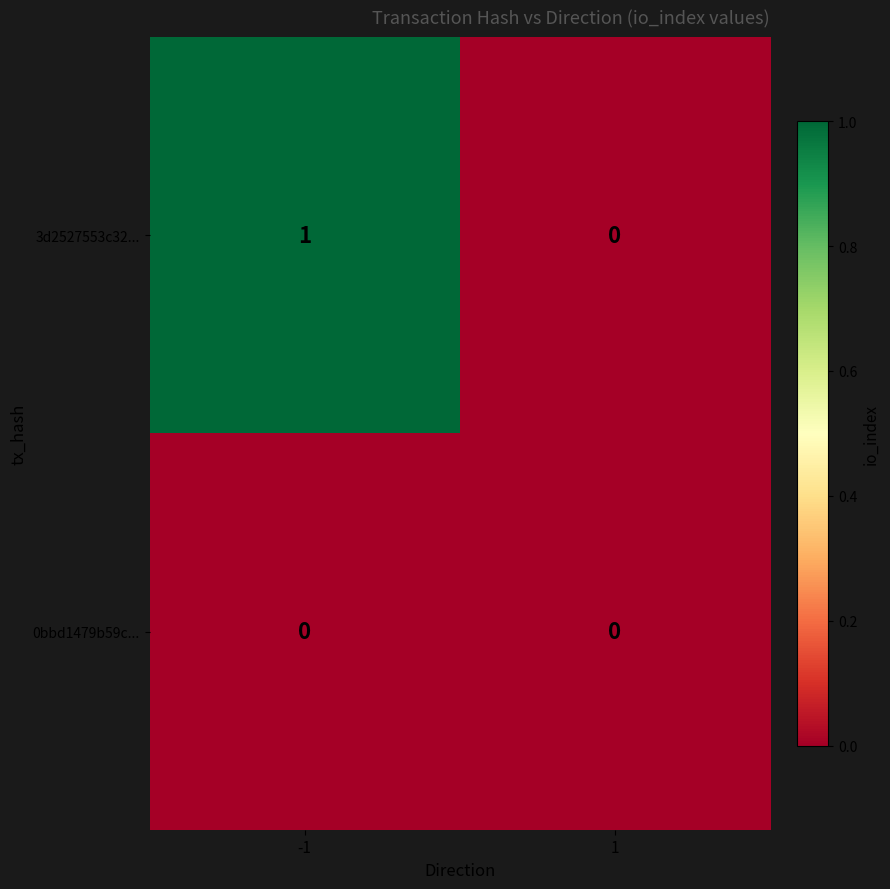

Reading left to right, what are all the values shown in this chart?

3d2527553c32...: -1=1	1=0
0bbd1479b59c...: -1=0	1=0